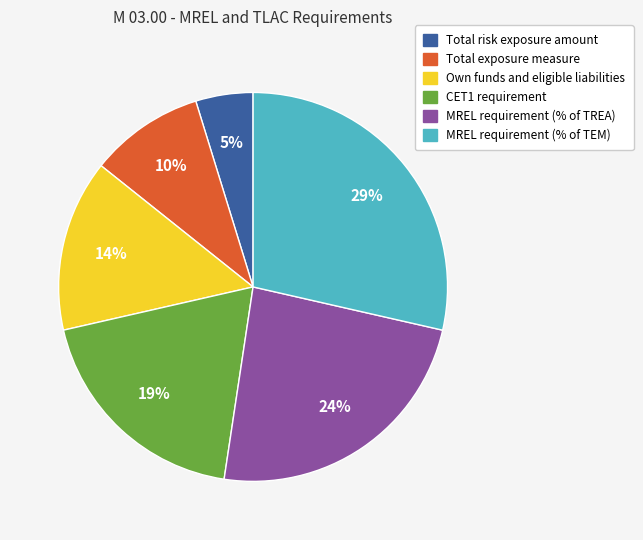

Count the number of slices in the pie.

6